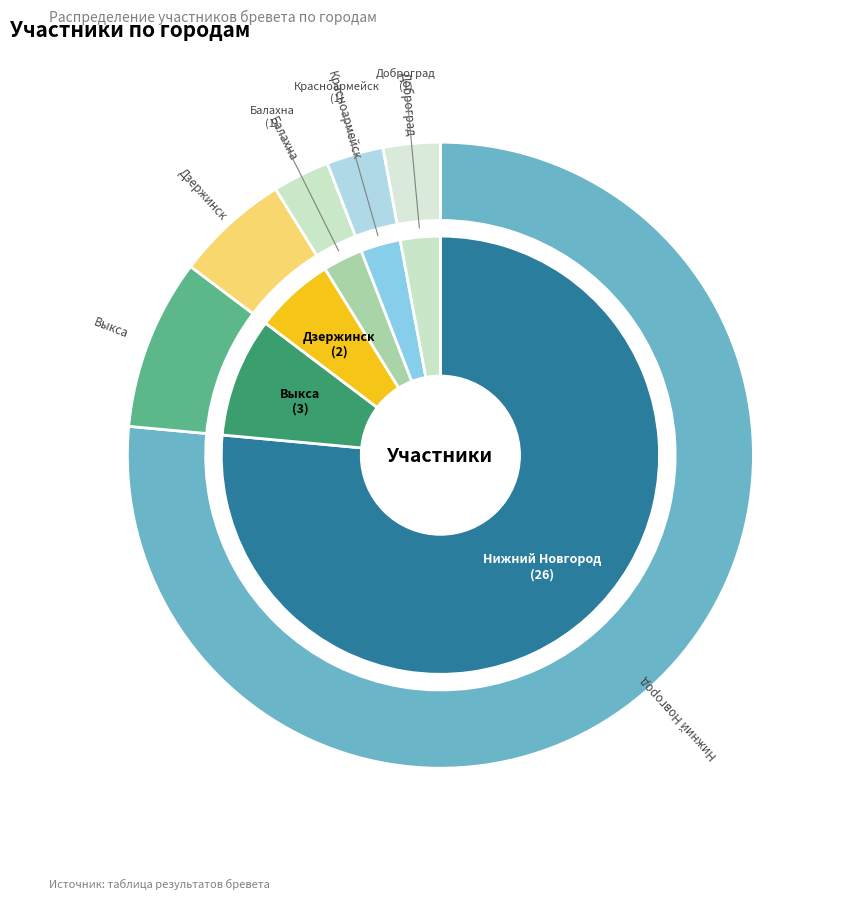

What is the ratio of the value at Балахна to the value at Красноармейск?

1.0